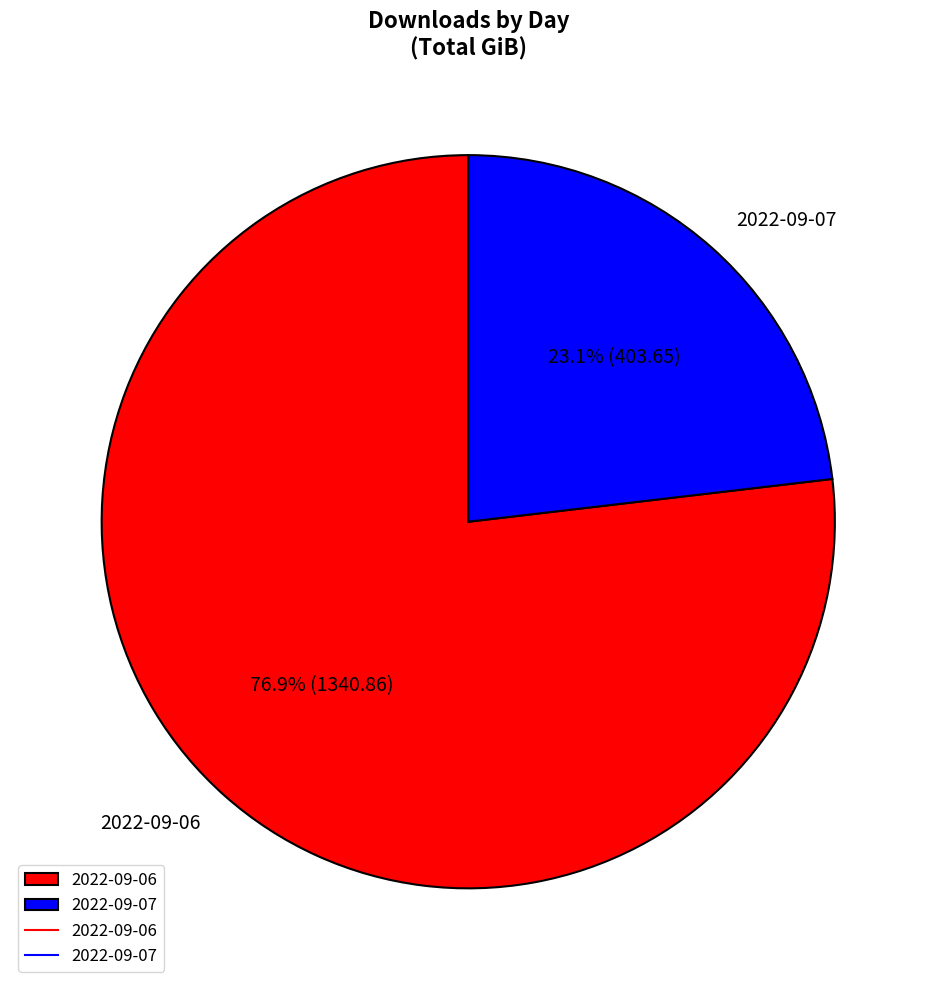

To the nearest percent, what is the difference between the 2022-09-07 and 2022-09-06 slice percentages?

54%